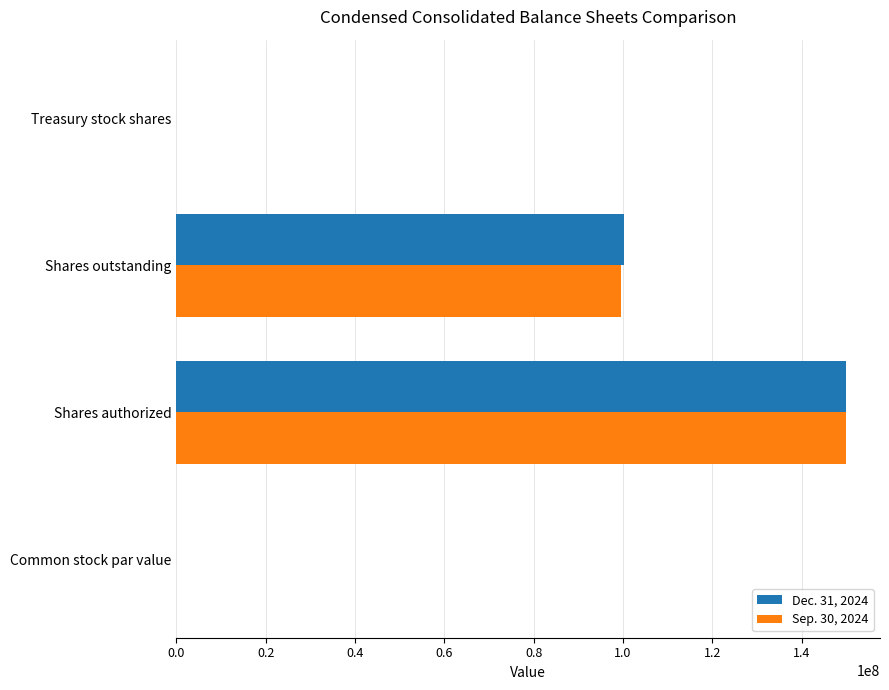

Between Shares authorized and Shares outstanding, which series saw the biggest shift?

Sep. 30, 2024